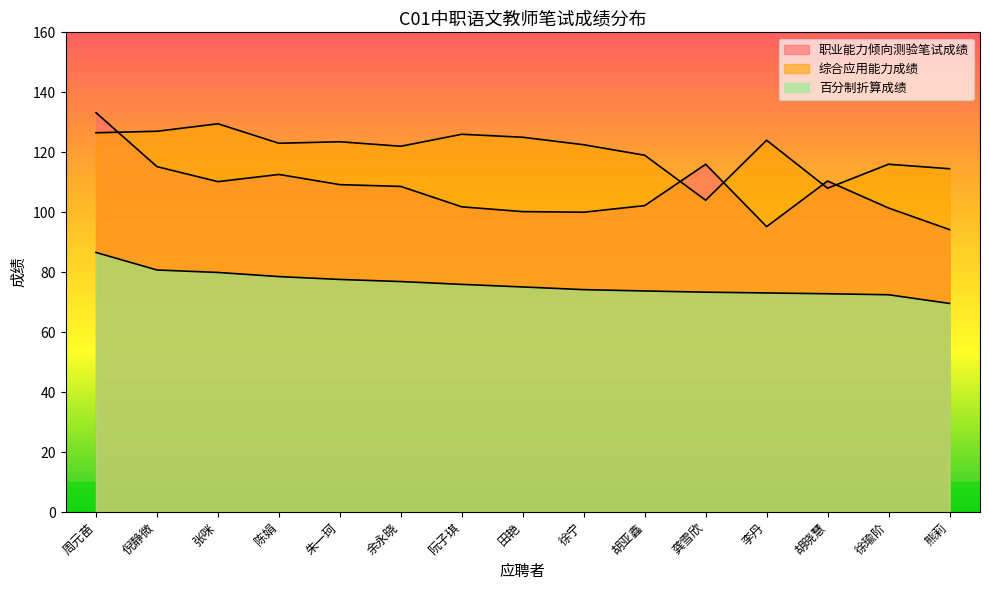

How many lines are shown in the chart?

3